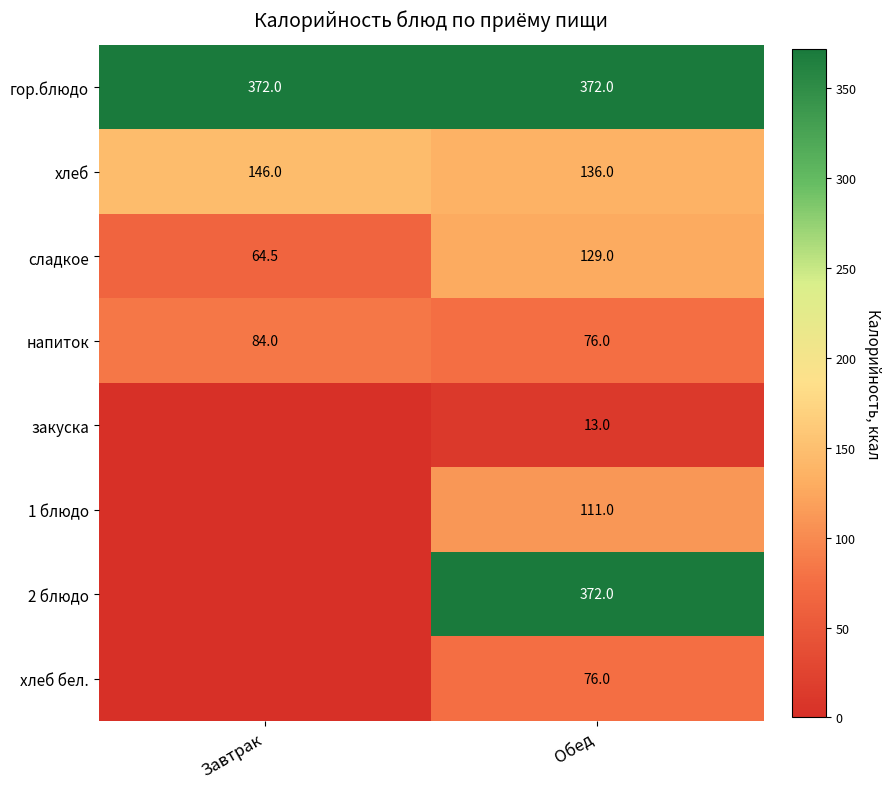

What is the spread (max minus min) of values at Обед?

359.0